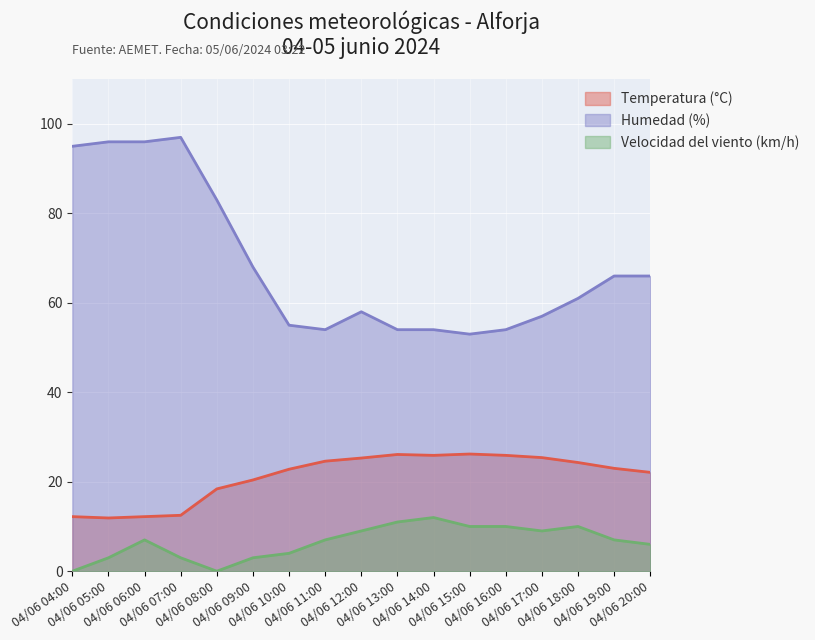

What are all the series names shown in the legend?

Temperatura (°C), Humedad (%), Velocidad del viento (km/h)